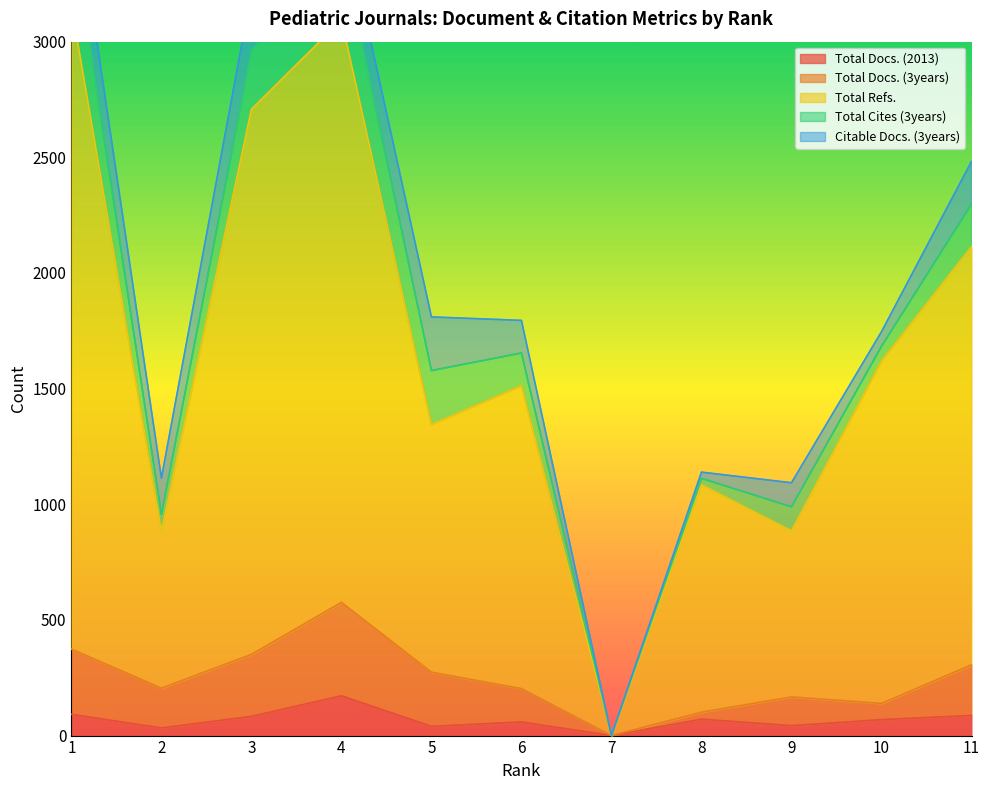

The Total Refs. series shows 3094 at 4. True or false?

True